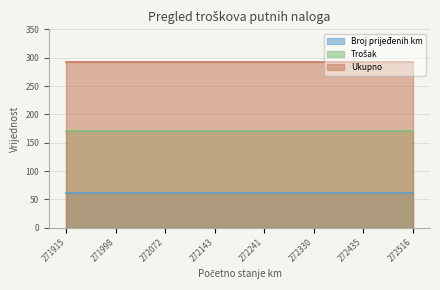

What is the minimum value shown in the chart?

61